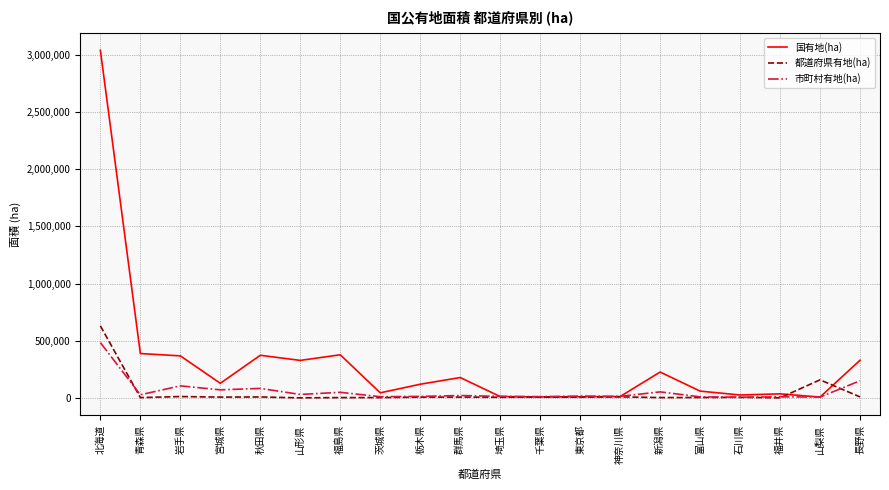

What is the total value across all series at 北海道?

4154179.5